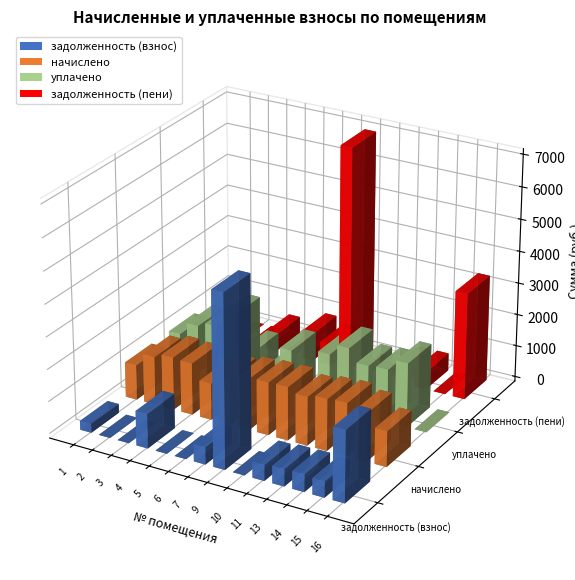

List the series in order of their overall mean, lowest first.

задолженность (взнос), задолженность (пени), уплачено, начислено